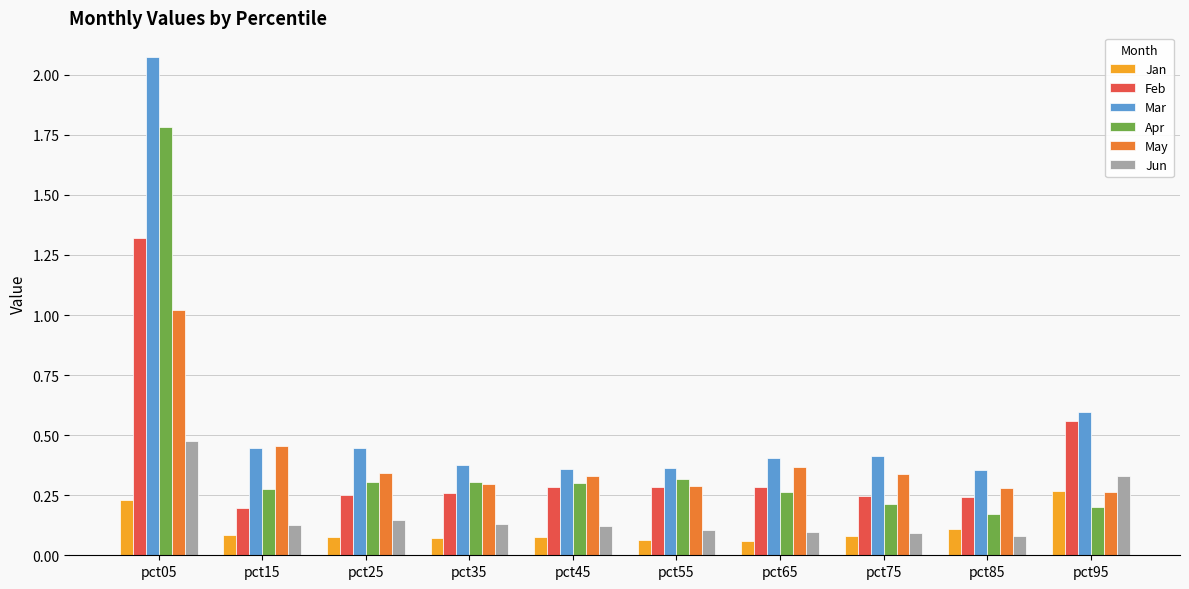

True or false: Jun has a value of 0.5 at pct95.

False